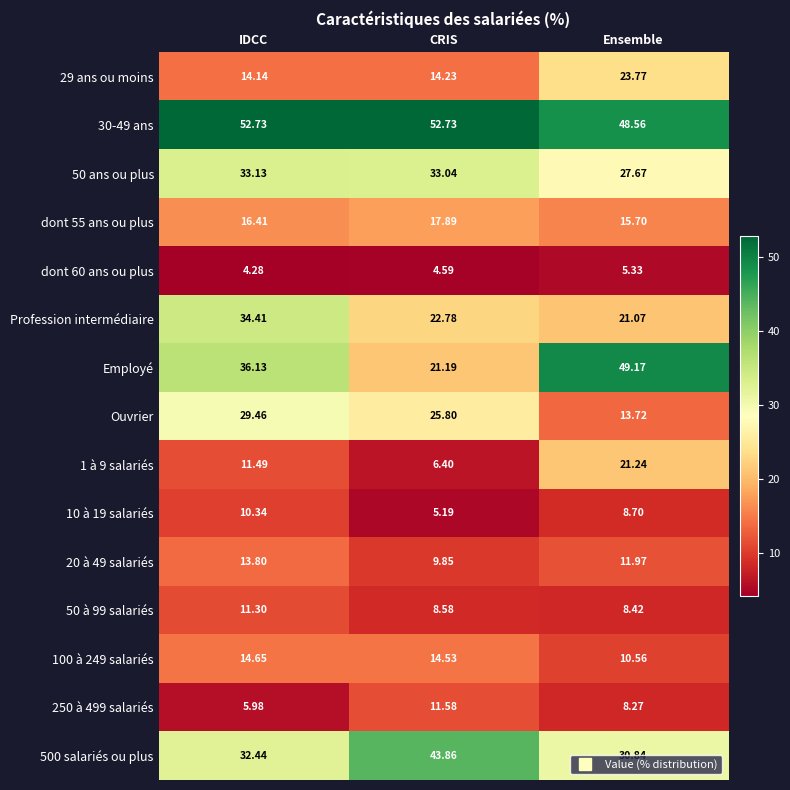

Which series changed the most between IDCC and CRIS?

Employé